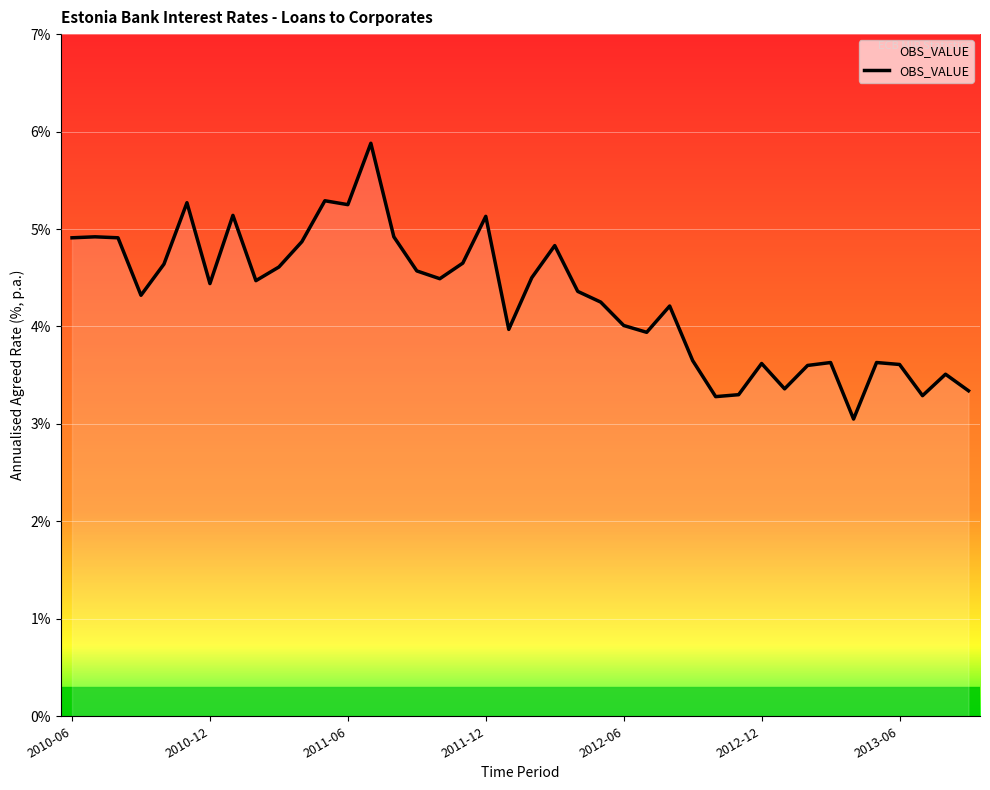

What is the maximum value shown in the chart?

5.9